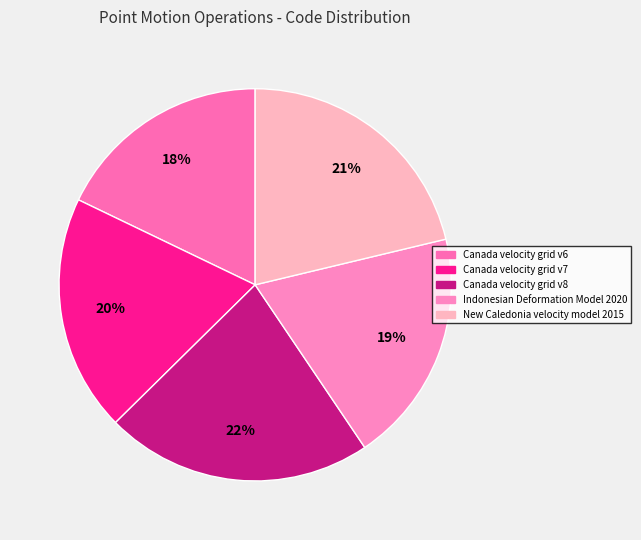

Does New Caledonia velocity model 2015 account for over 50% of the chart?

No